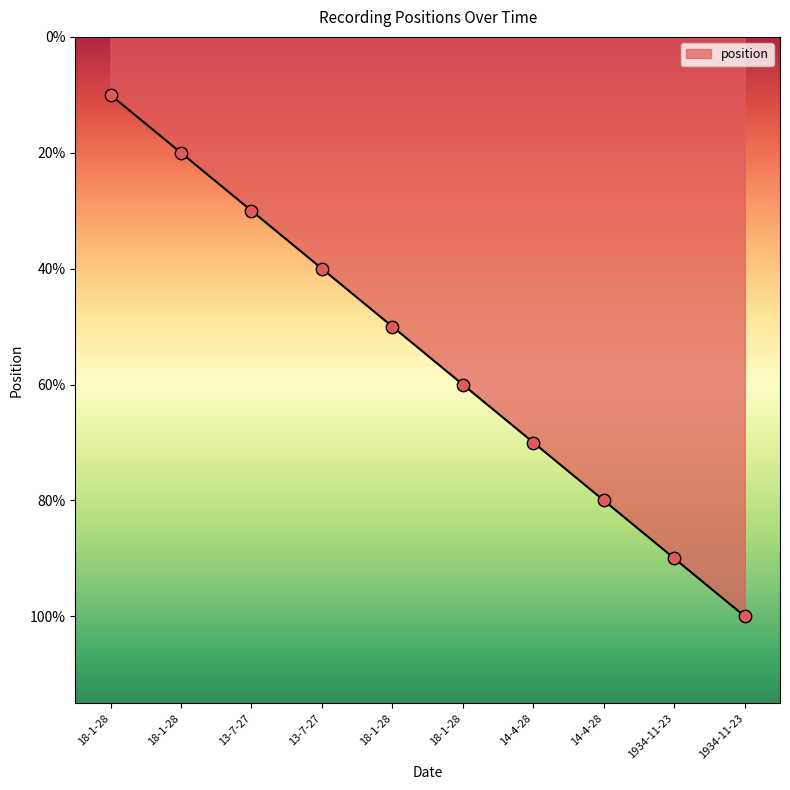

Which has a higher value, 13-7-27 or 18-1-28?

13-7-27